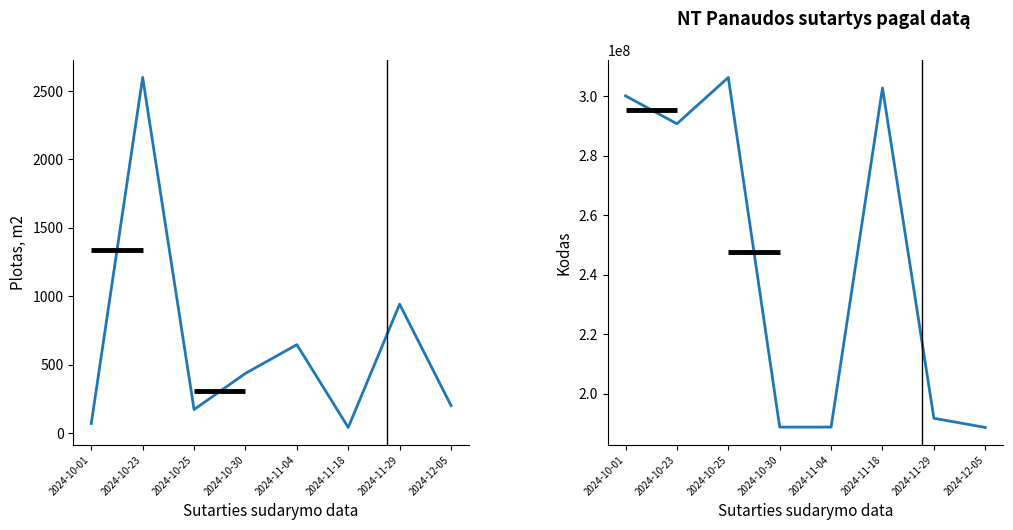

Rank the series by their maximum value, from lowest to highest.

Plotas, m2, Panaudos gavejo kodas